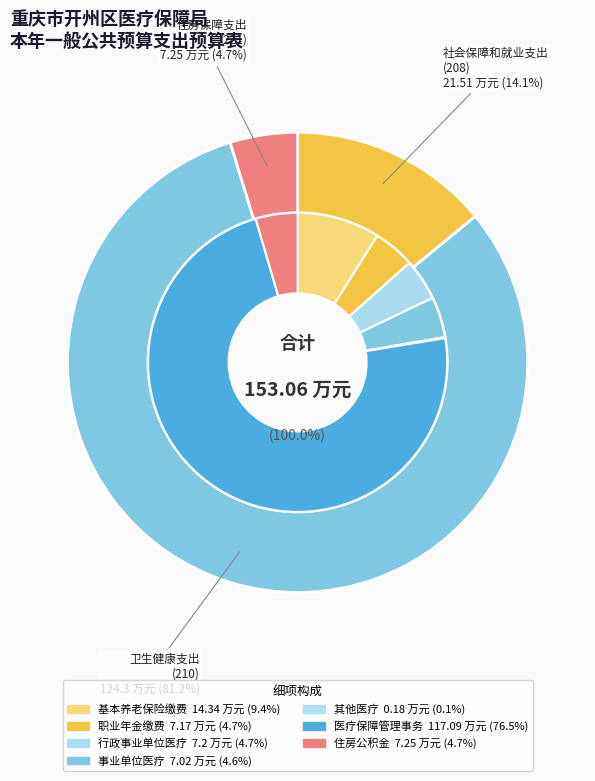

Do 机关事业单位职业年金缴费支出 and 行政事业单位医疗 together represent more than half of the pie?

No